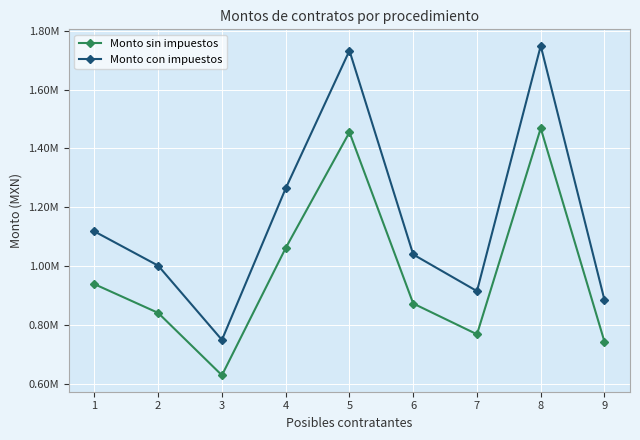

What value does the Monto sin impuestos series have at 1?

939464.4